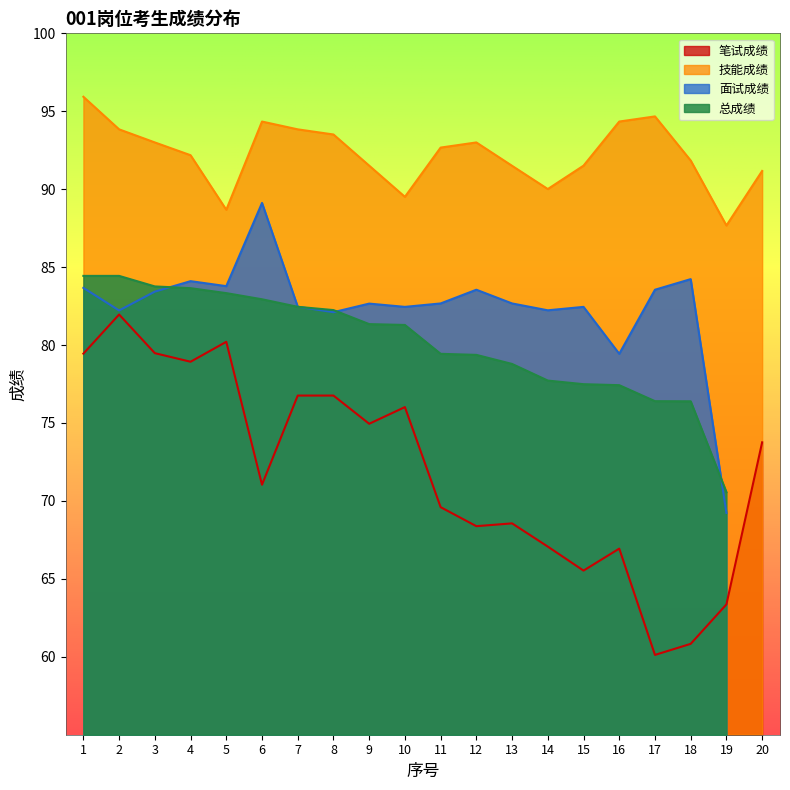

What is the difference between the second highest and minimum values in the 笔试成绩 series?

20.1